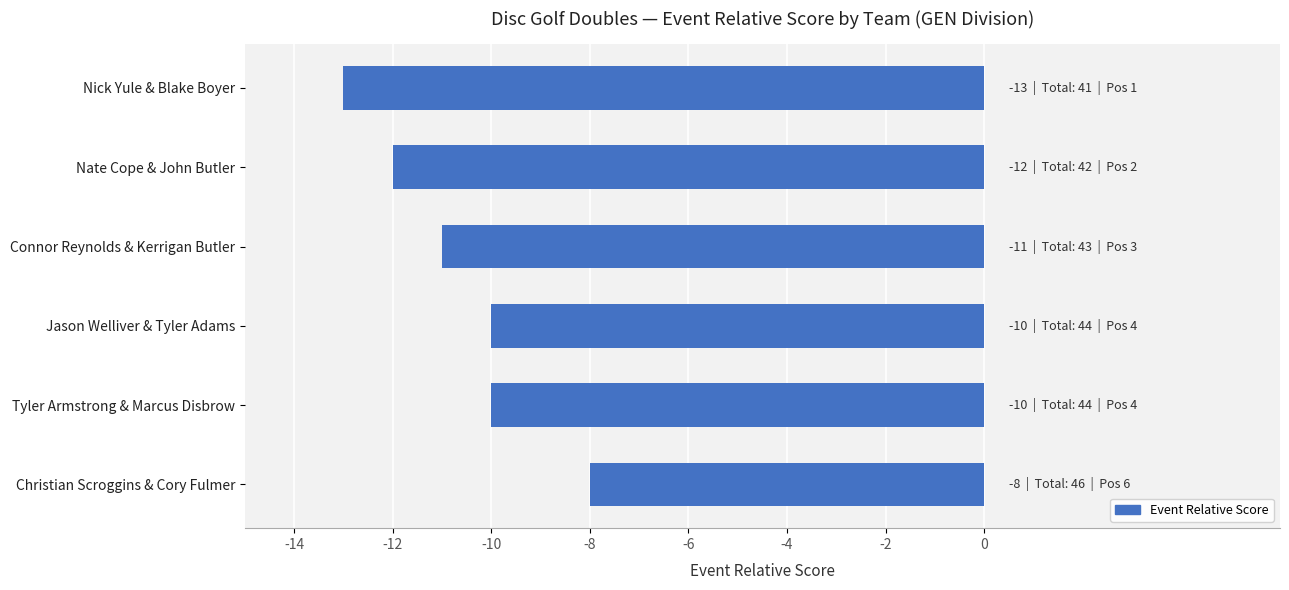

What is the sum of all values?

-64